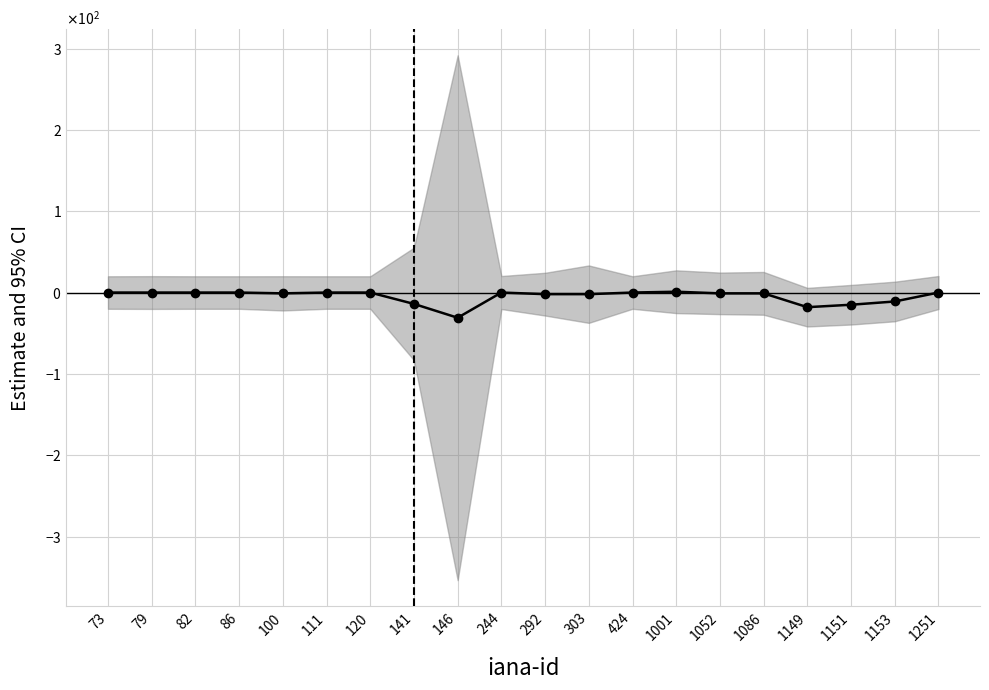

Which category has the lowest value across all series?

146